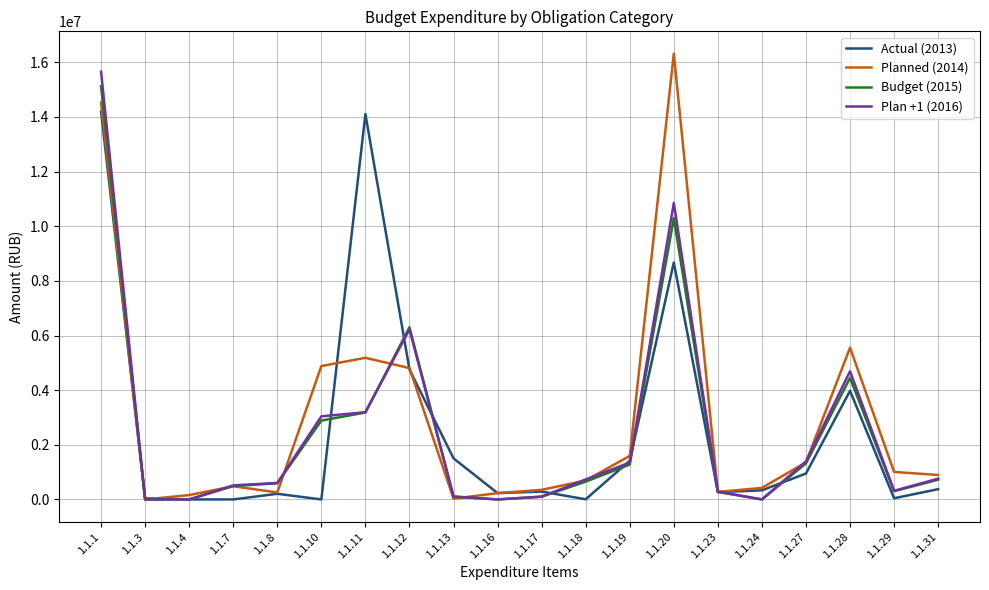

What are all the series names shown in the legend?

Actual (2013), Planned (2014), Budget (2015), Plan +1 (2016)